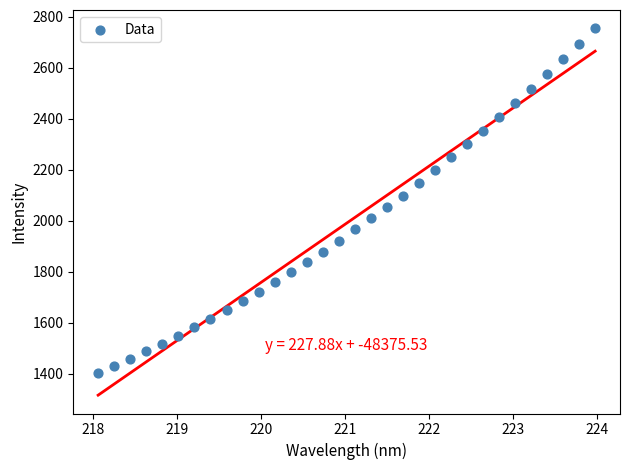

What is the range of Y values (max minus min)?

1353.2